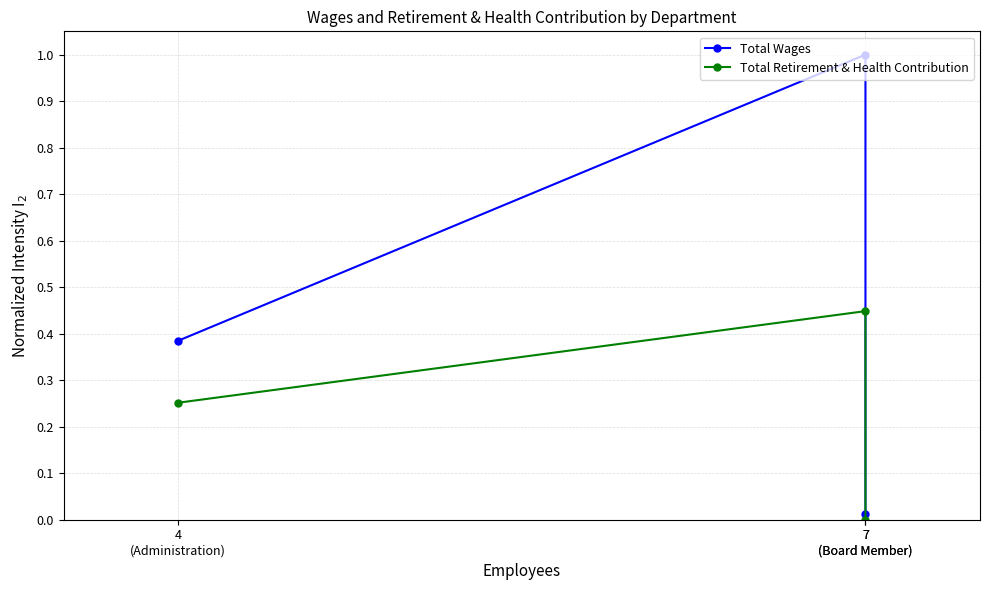

What is the average value of the Total Retirement & Health Contribution series?

0.2